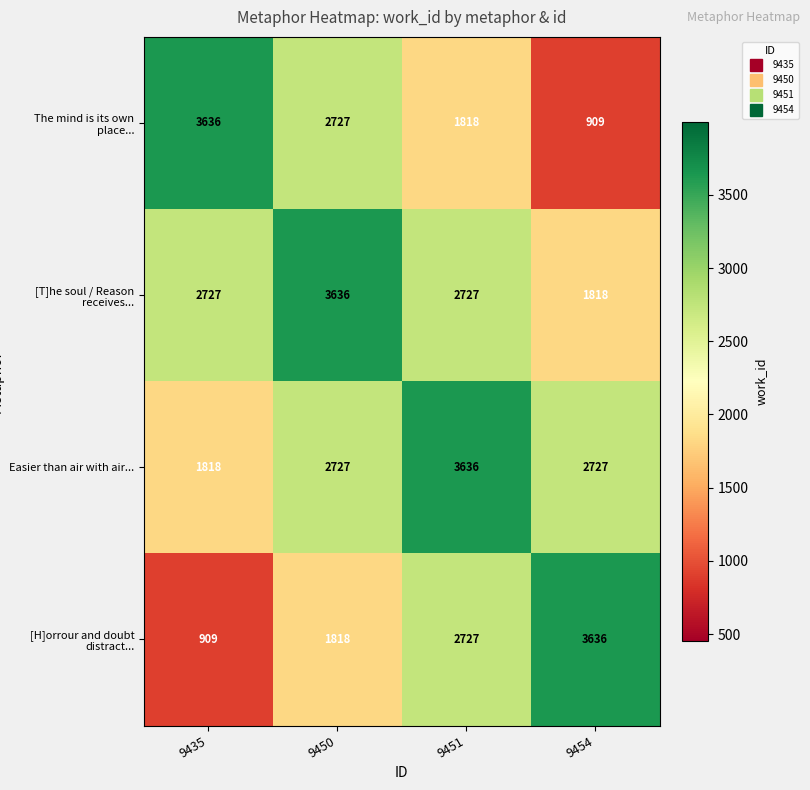

What is the difference between the highest and lowest values at 9435?

2727